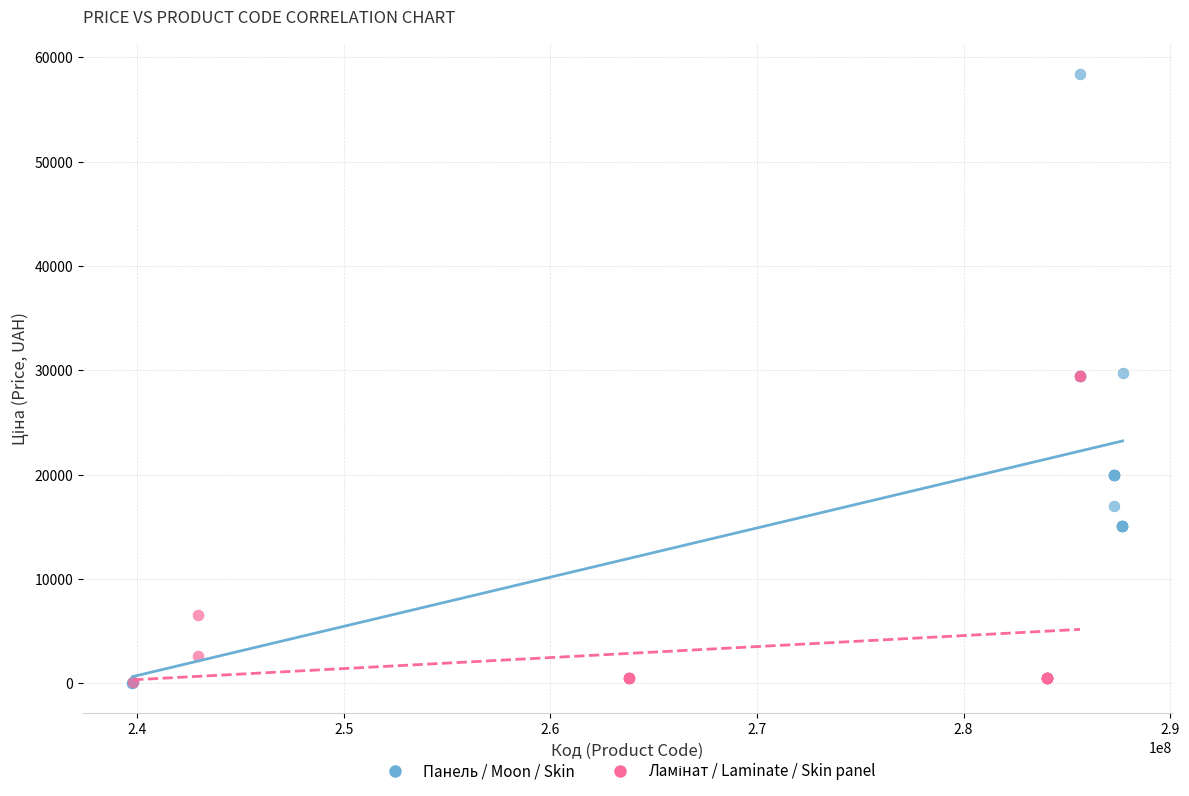

Which series contains the highest Y value?

Панель / Moon / Skin